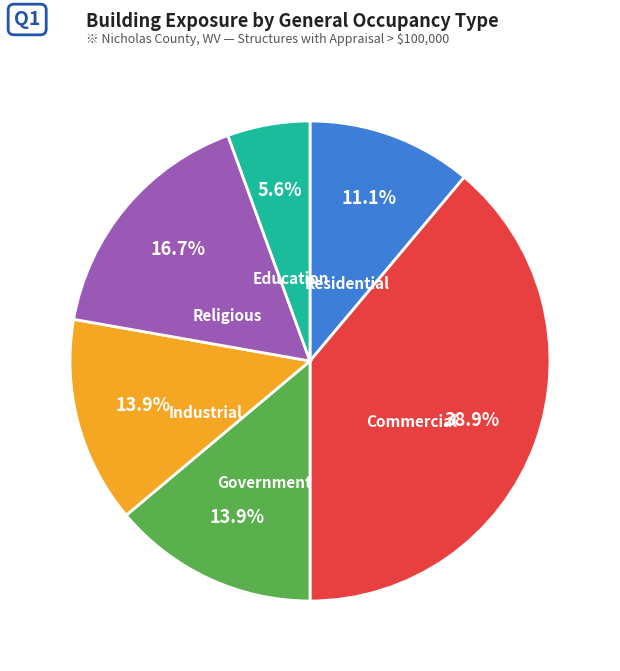

Between Education and Religious, which is larger?

Religious